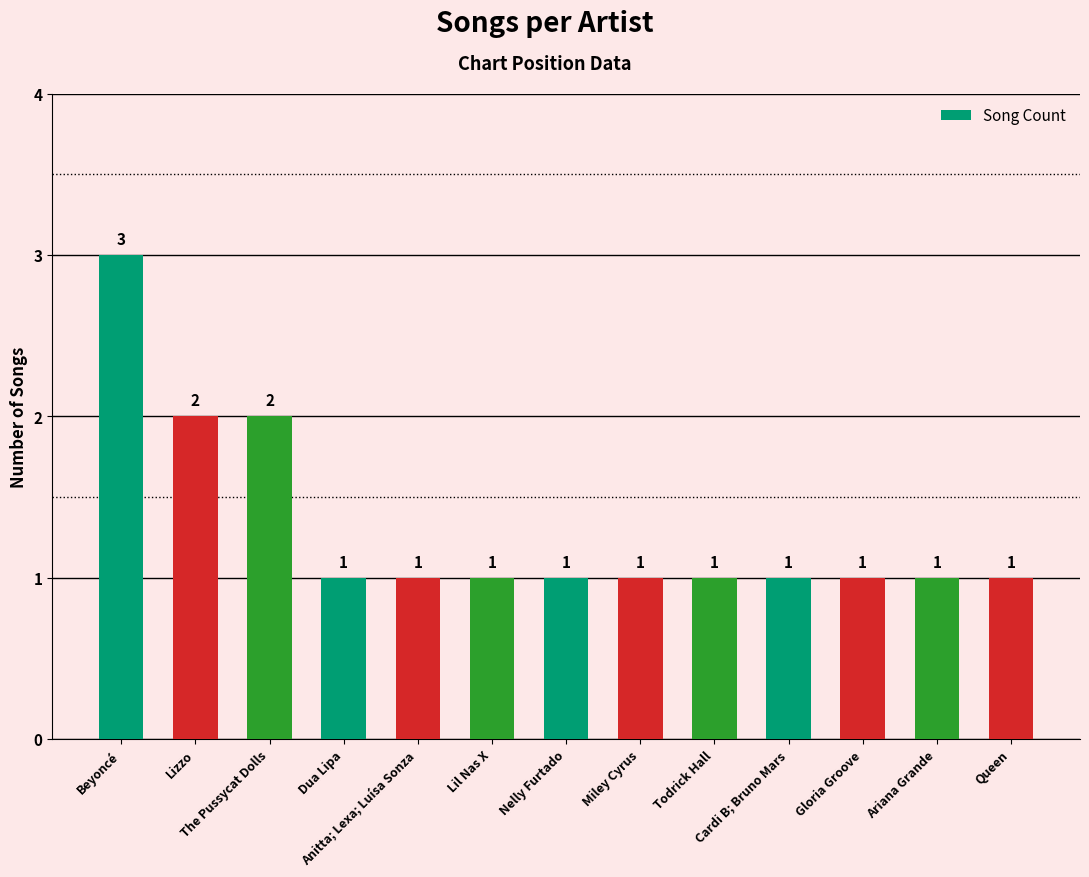

How many values exceed 1?

3